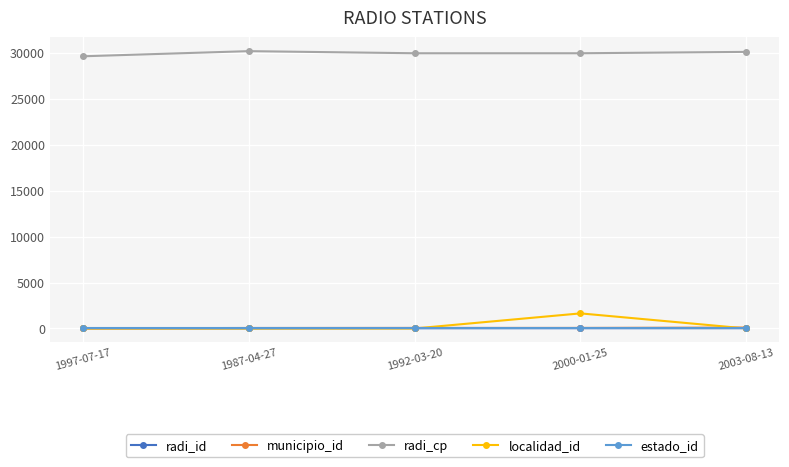

True or false: radi_cp and radi_id cross at least once.

False